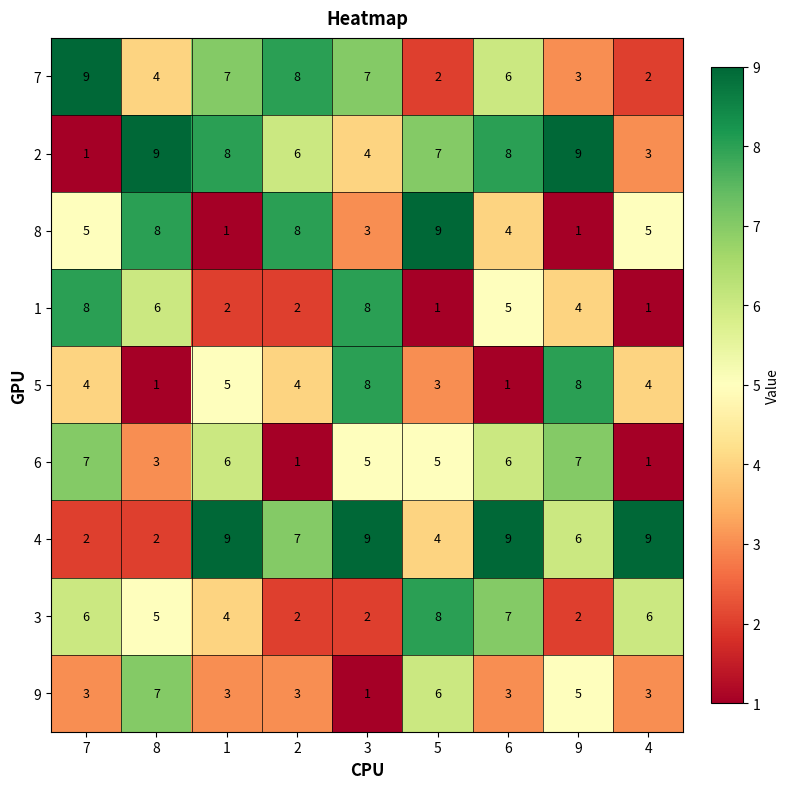

What is the spread (max minus min) of values at 3?

8